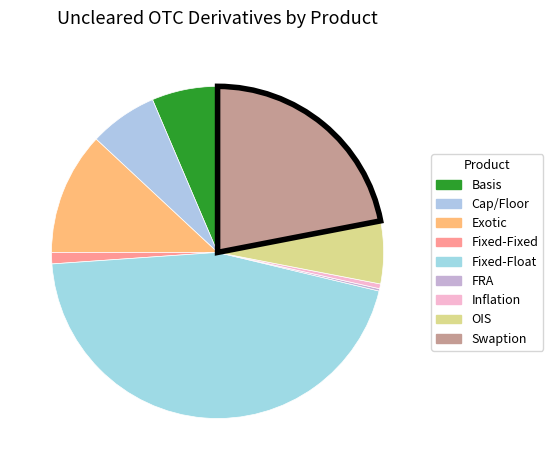

How many slices are in this pie chart?

9